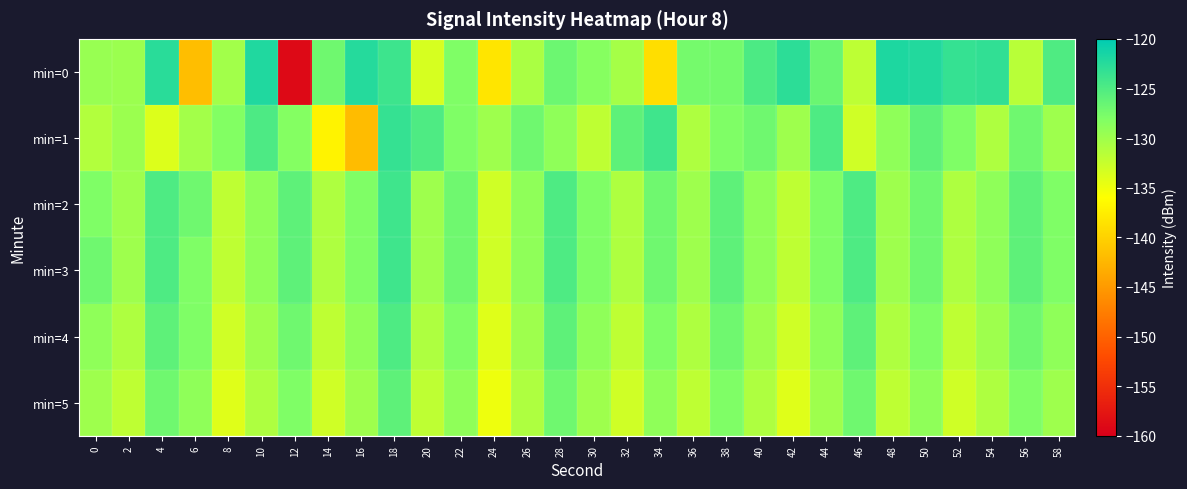

What is the minimum value shown in the chart?

-159.0